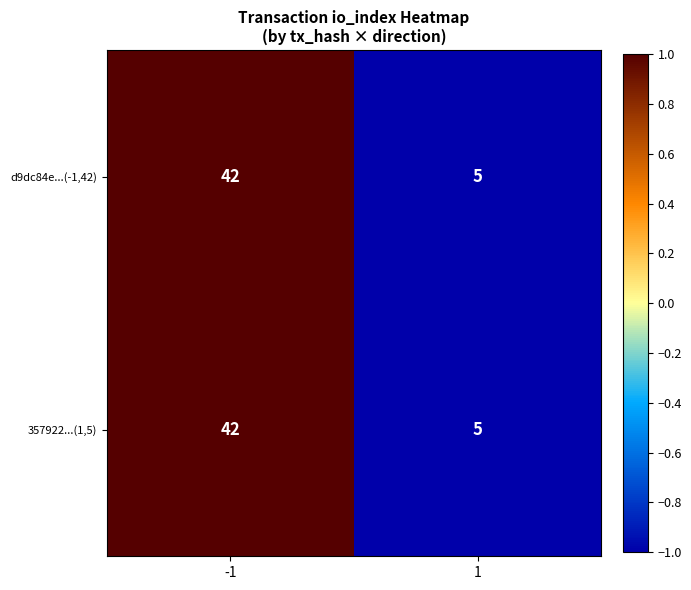

Read the d9dc84e...(-1,42) value at -1, to the nearest 5.

40